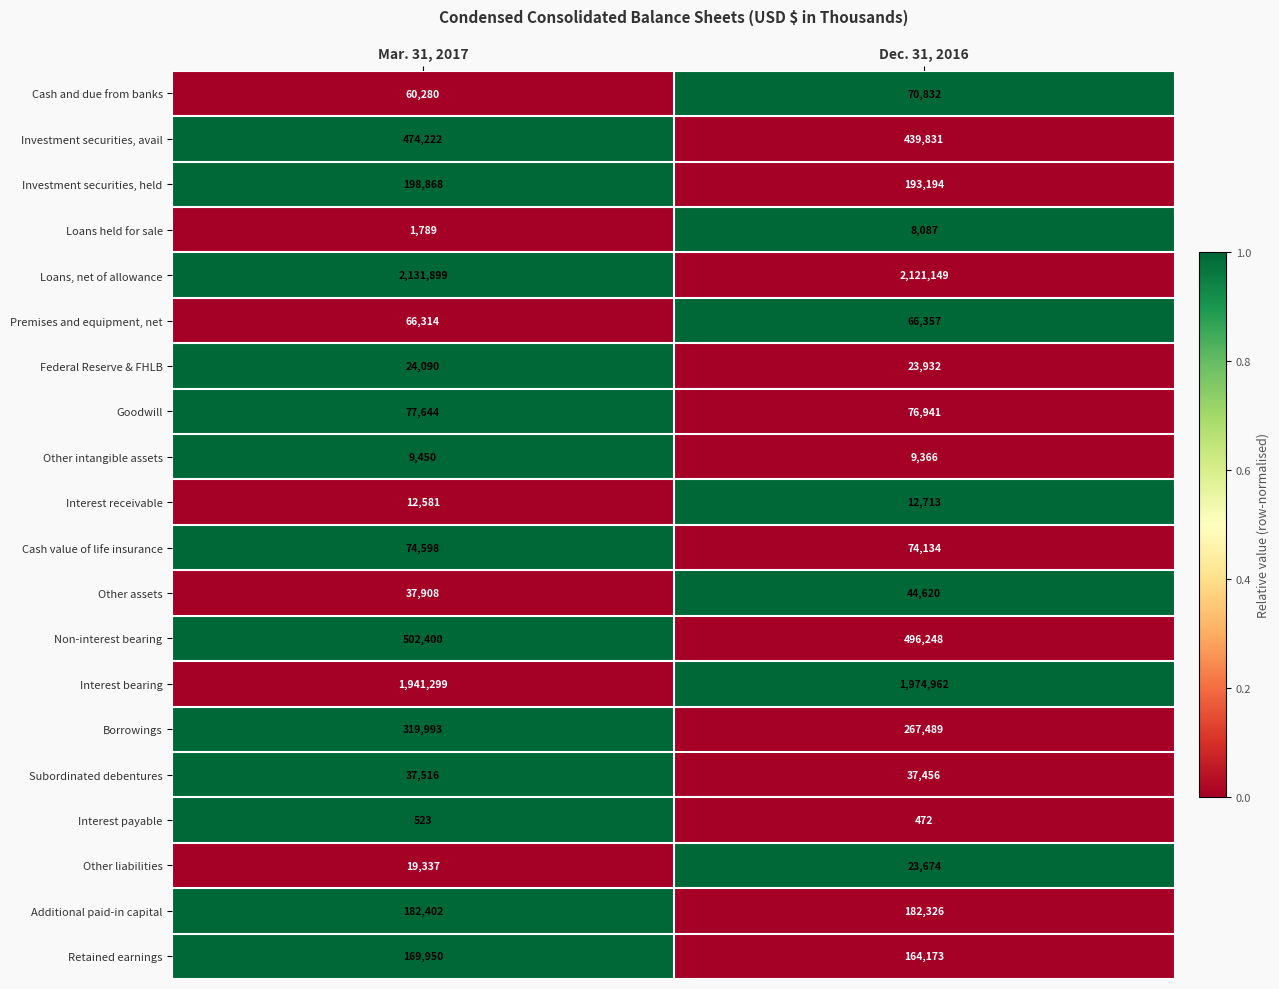

True or false: Retained earnings has a value of 263936 at Mar. 31, 2017.

False